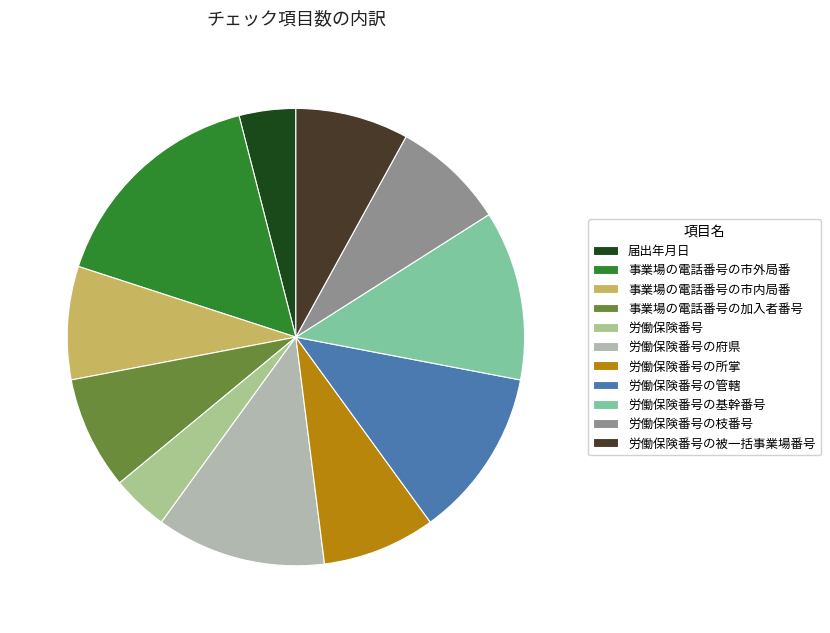

Does 労働保険番号の管轄 represent more than half of the total?

No